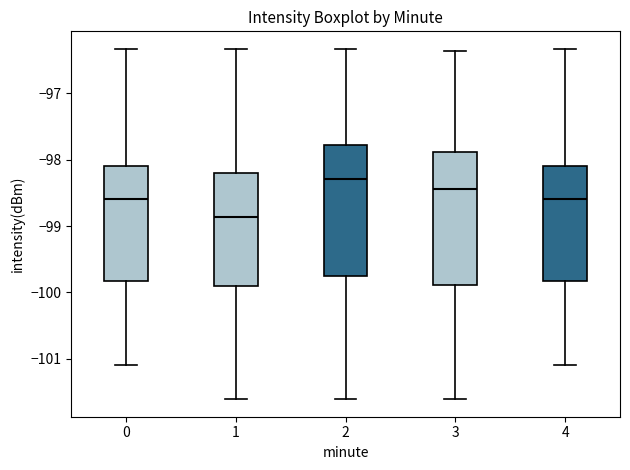

Where is the upper edge of the box at x = 3 on the y-axis? The values are not printed on the chart, so give them approximately, as read against the axis.

-97.9